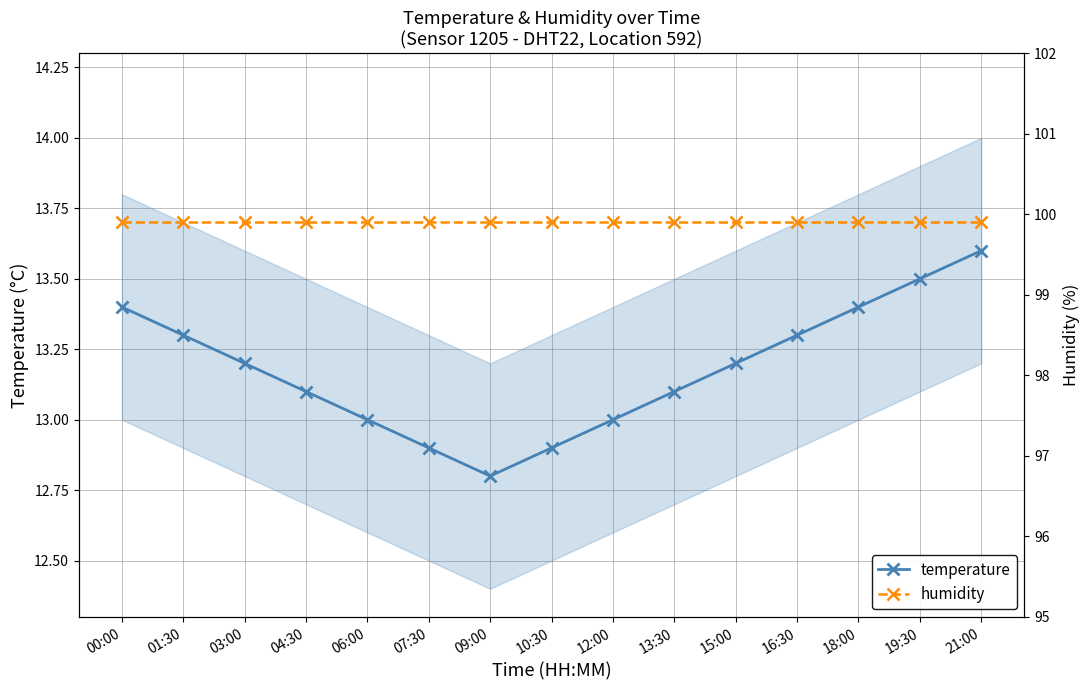

Reading left to right, list all the values displayed in this chart.

temperature: 00:00=13.4	01:30=13.3	03:00=13.2	04:30=13.1	06:00=13.0	07:30=12.9	09:00=12.8	10:30=12.9	12:00=13.0	13:30=13.1	15:00=13.2	16:30=13.3	18:00=13.4	19:30=13.5	21:00=13.6
humidity: 00:00=99.9	01:30=99.9	03:00=99.9	04:30=99.9	06:00=99.9	07:30=99.9	09:00=99.9	10:30=99.9	12:00=99.9	13:30=99.9	15:00=99.9	16:30=99.9	18:00=99.9	19:30=99.9	21:00=99.9